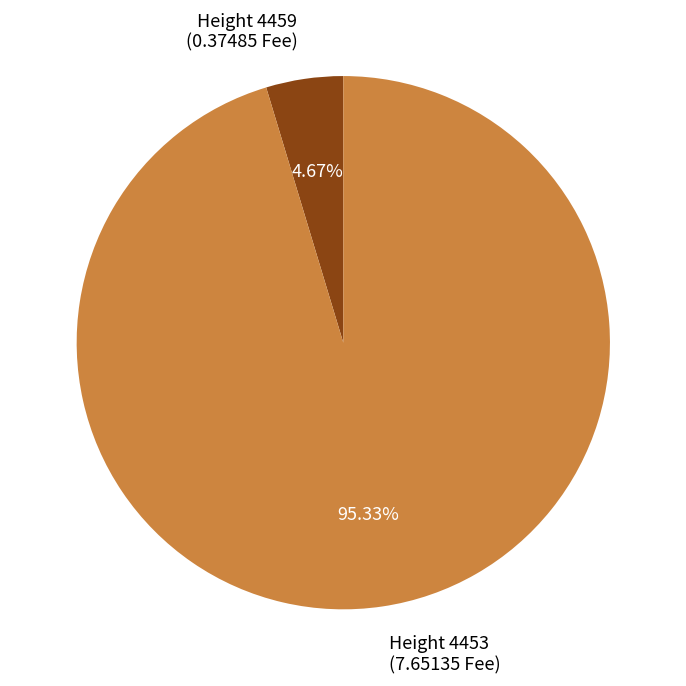

Is there any slice that represents more than half of the pie?

Yes